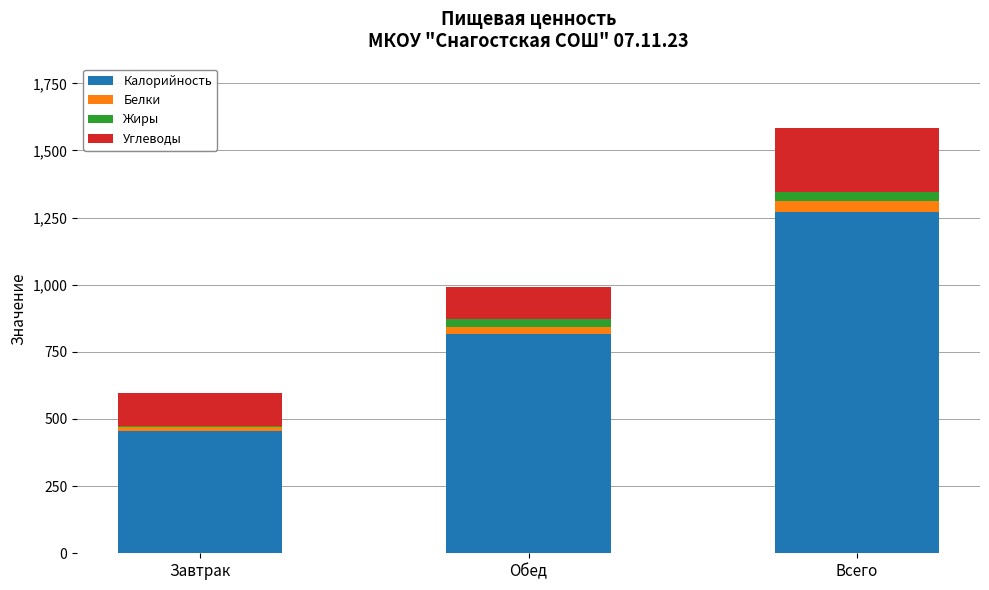

At which label does Калорийность reach its peak?

Всего